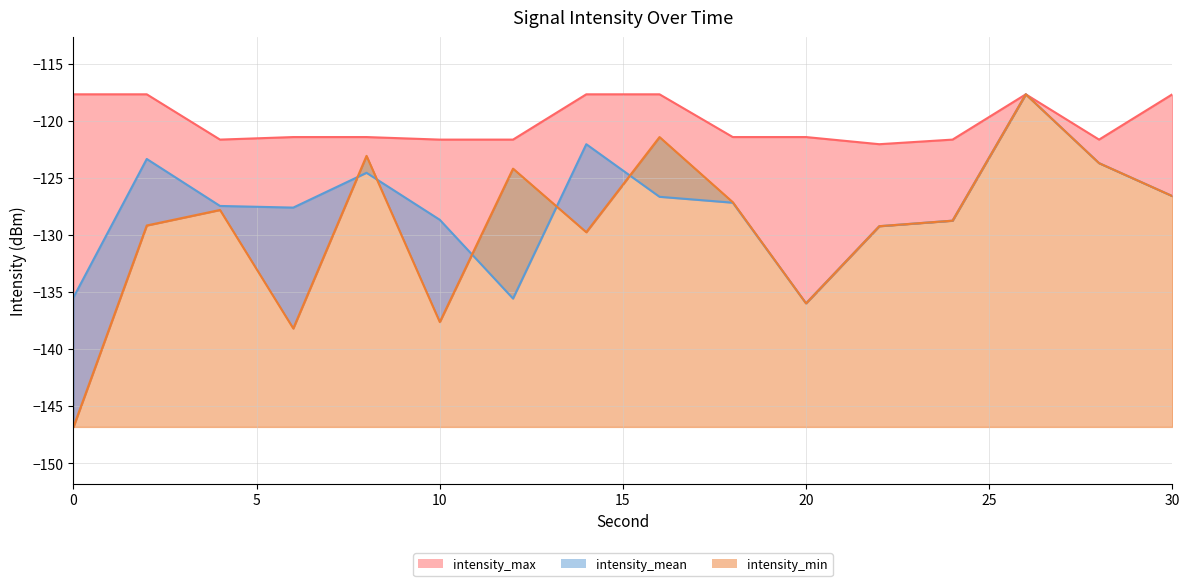

What is the difference between the second highest and minimum values in the intensity_mean series?

13.9